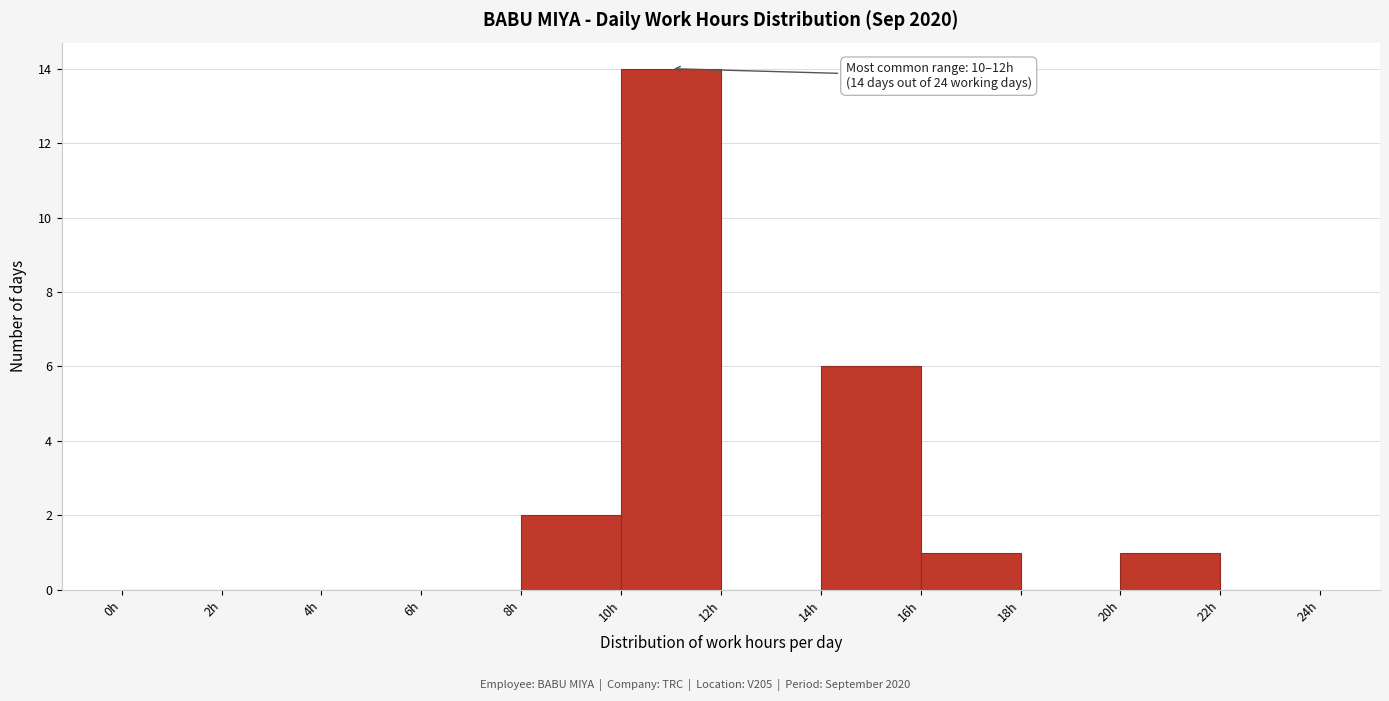

Which range on the x-axis has the tallest bar?

10 to 12